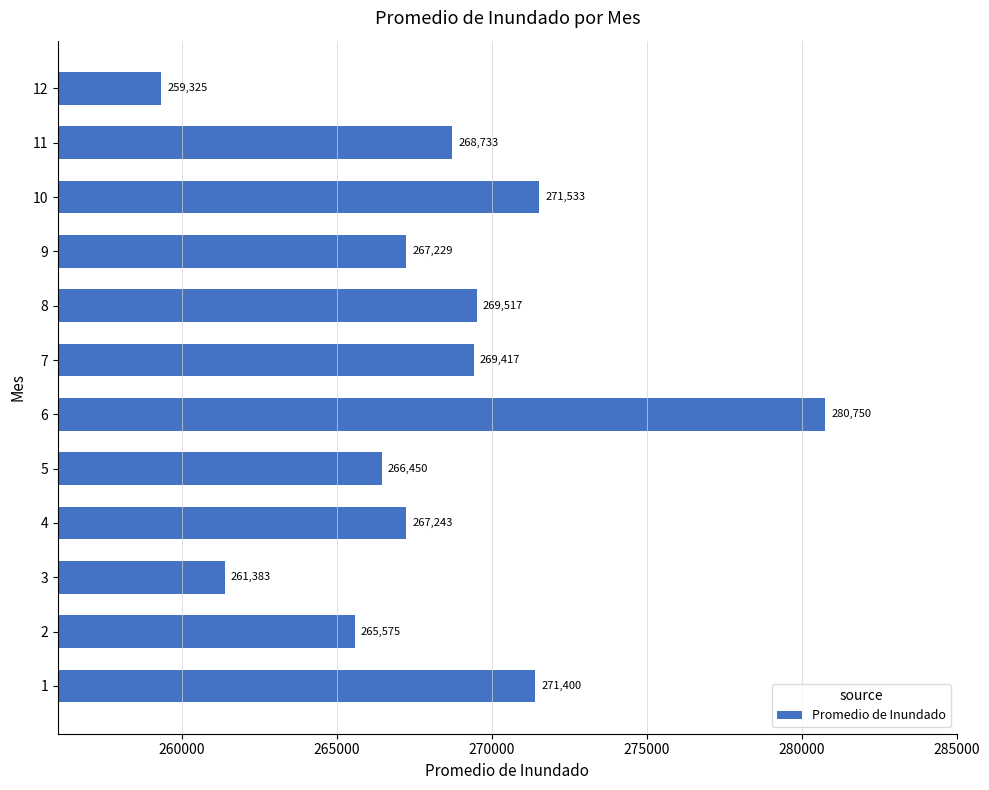

Which category has the lowest value across all series?

12